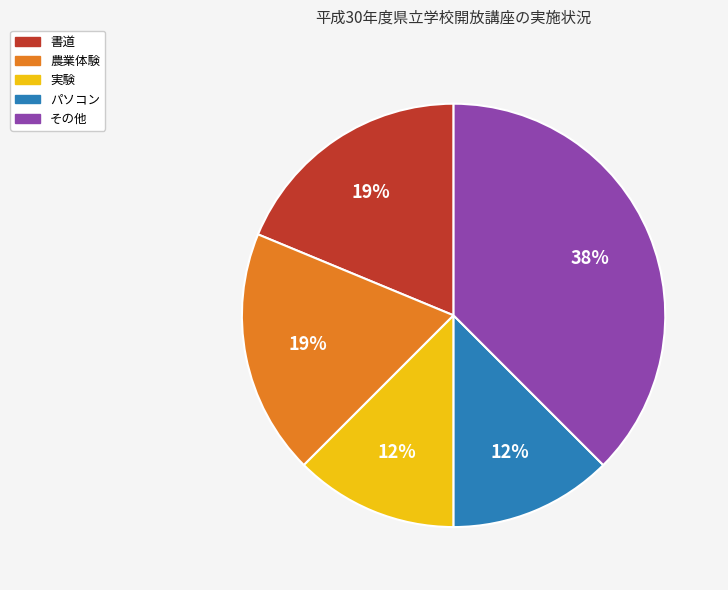

Do 実験 and 農業体験 together represent more than half of the pie?

No